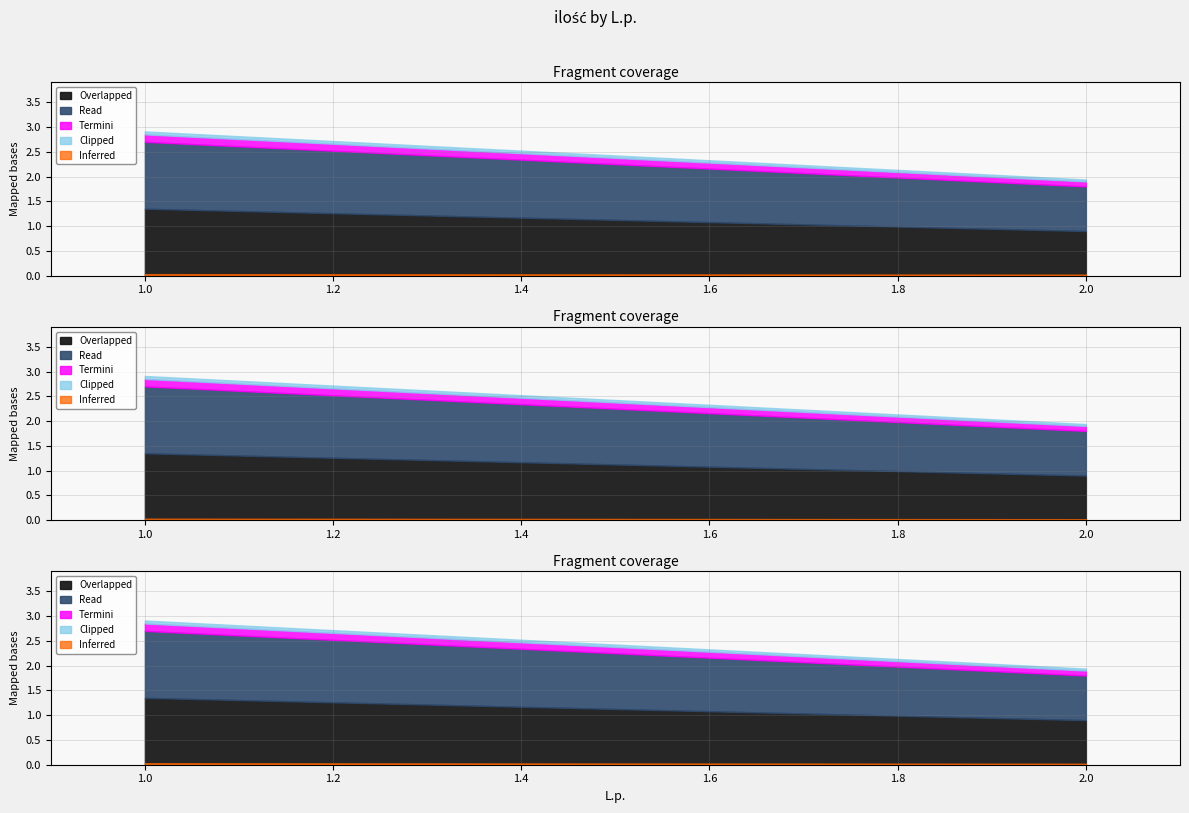

What is the ratio of the value at 2 to the value at 1?

0.7